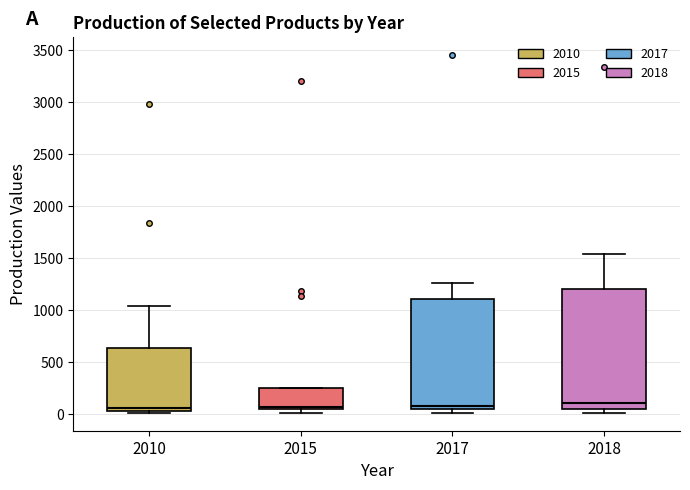

Where is the lower edge of the box at x = 2015 on the y-axis? The values are not printed on the chart, so give them approximately, as read against the axis.

50